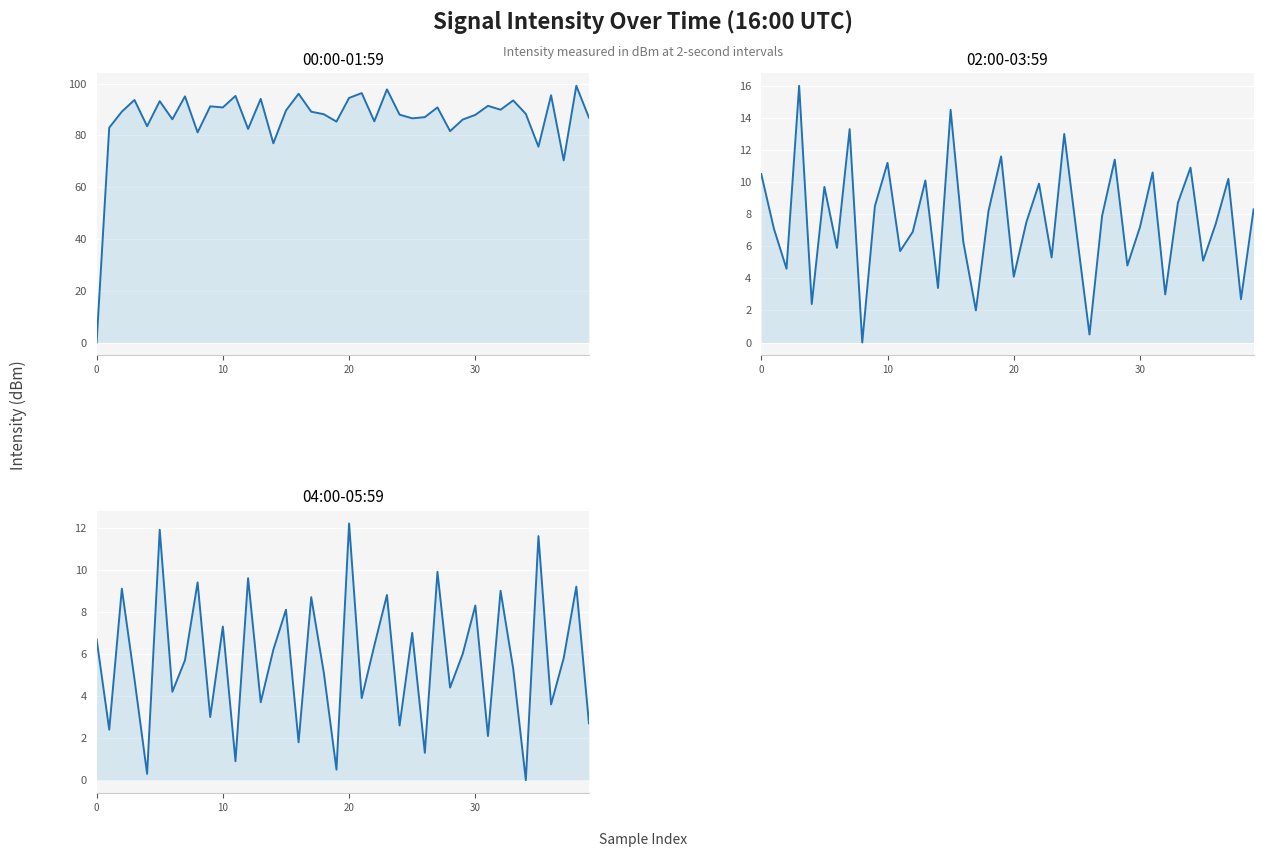

Is it true that 02:00-03:59 equals 23.0 at 24?

False